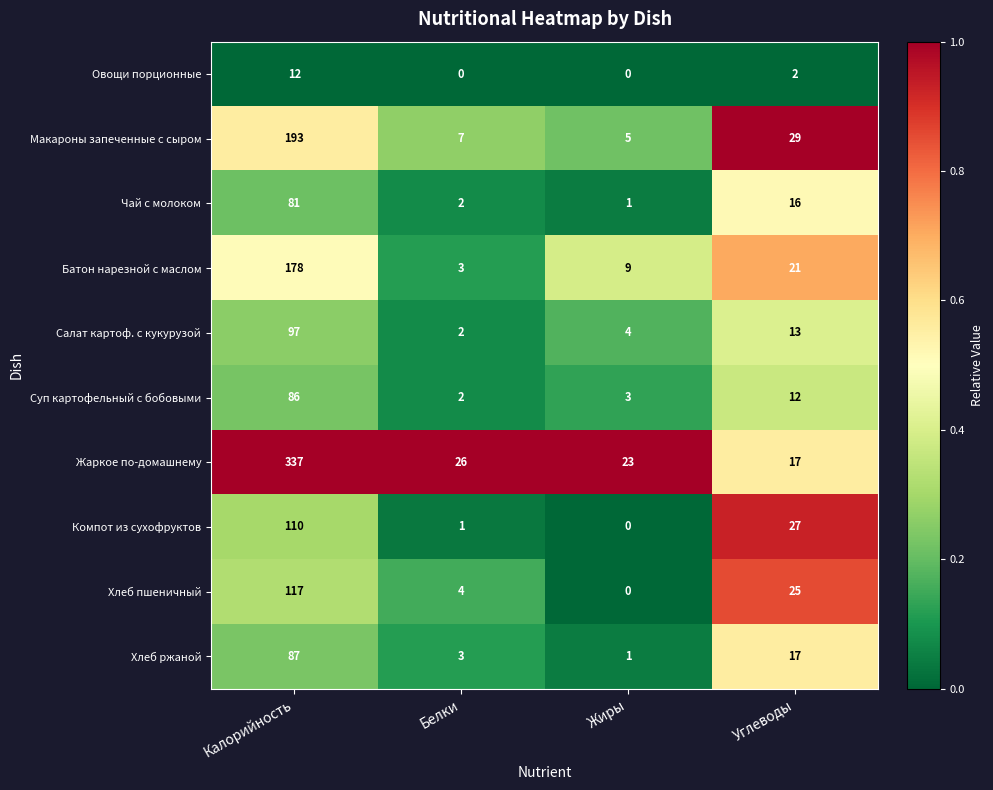

Count the number of categories in the chart.

4